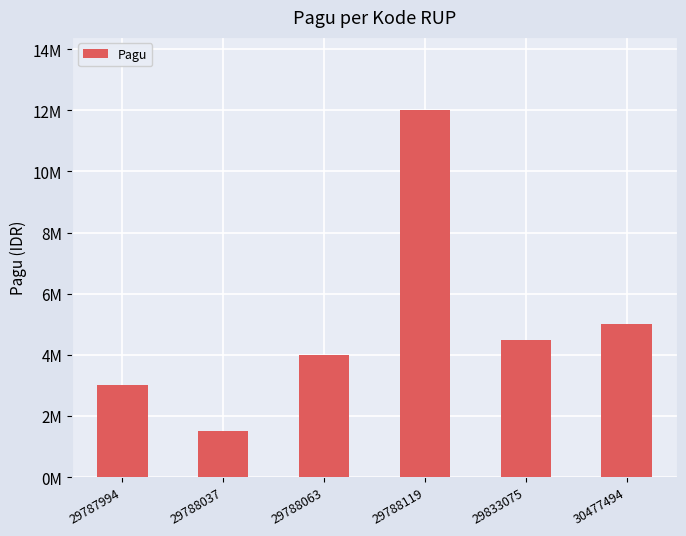

The chart shows a value of 2168543 at 29788037. True or false?

False